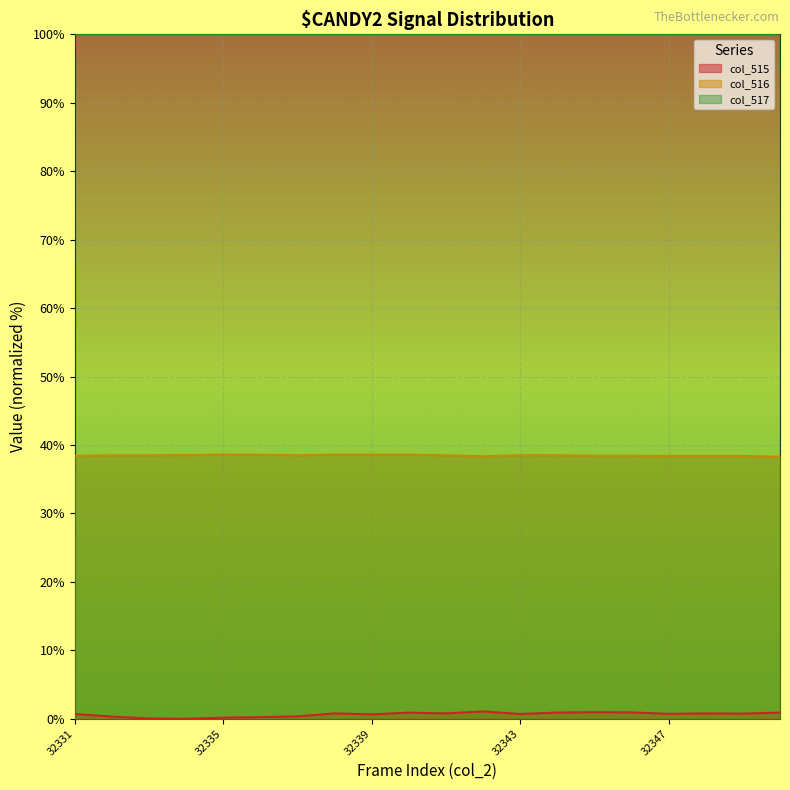

Which label corresponds to the smallest value in the chart?

32334